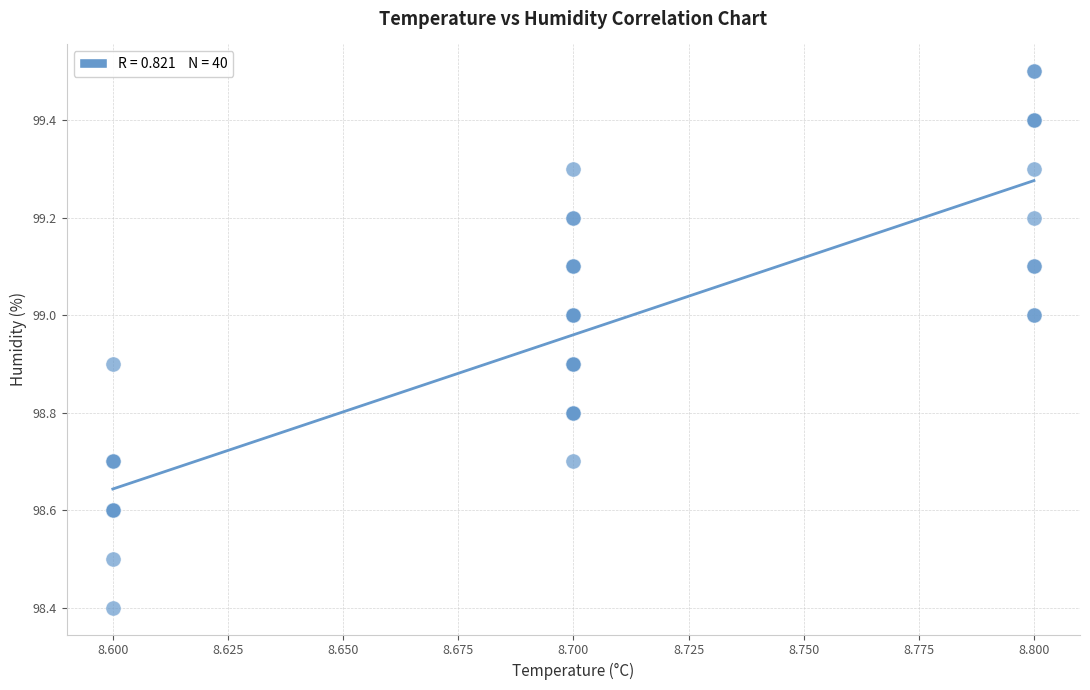

What Y value in the scatter plot is closest to 98?

98.4